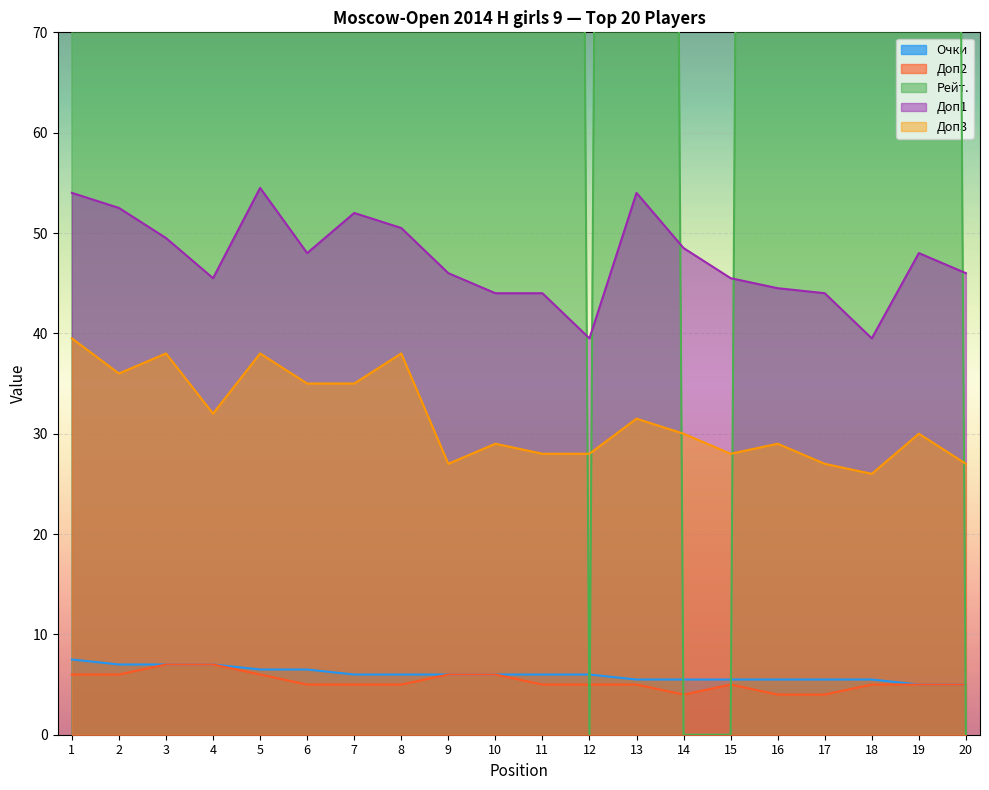

What value does the Рейт. series have at 13?

700.0